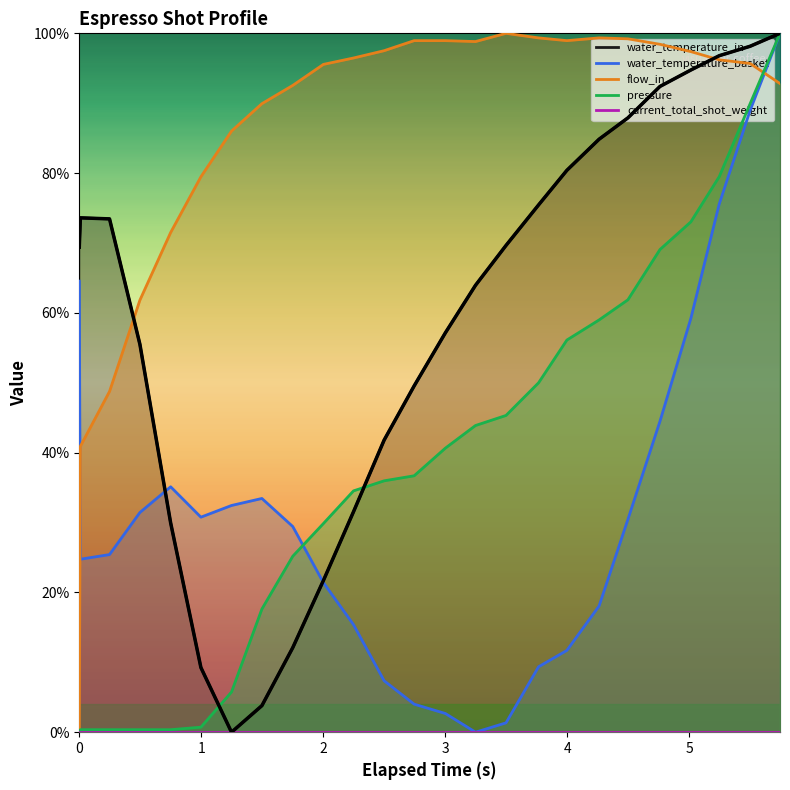

What is the difference between the maximum and minimum values in the pressure series?

100.0